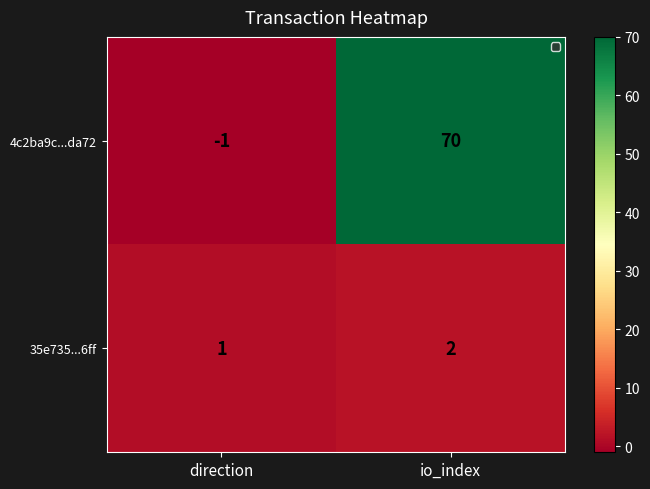

The value of 35e735...6ff at direction is 2. True or false?

False